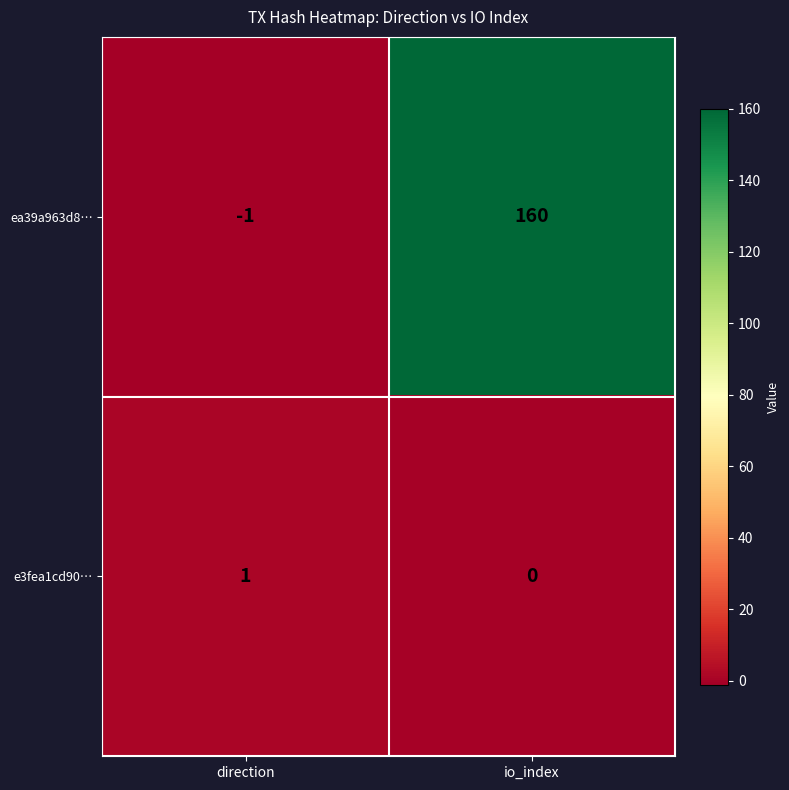

How many data points does each series have?

2